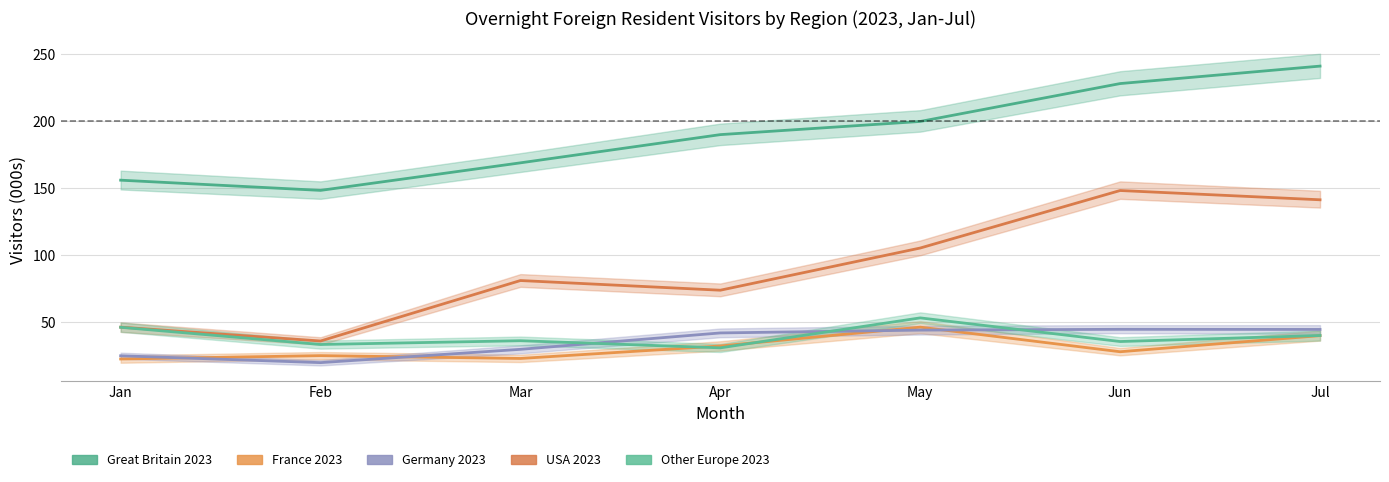

In Great Britain 2023, how many points are lower than both neighbors (excluding endpoints)?

1